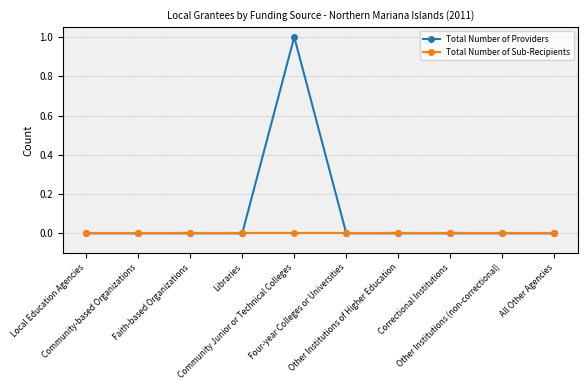

Which series has the widest spread of values?

Total Number of Providers